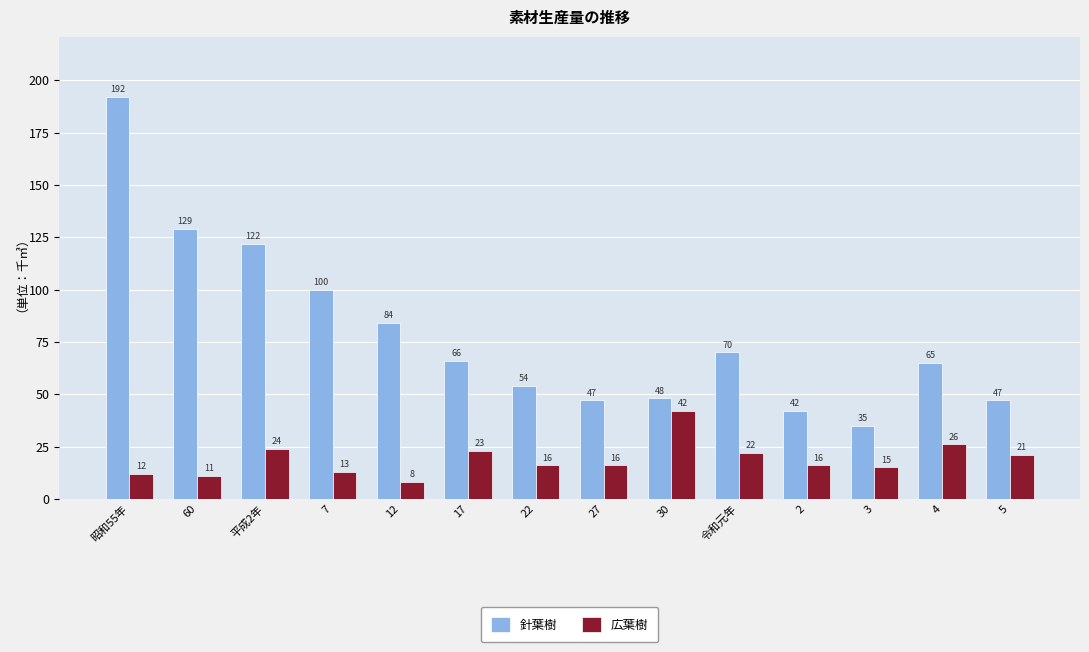

Rank the series by their maximum value, from highest to lowest.

針葉樹, 広葉樹